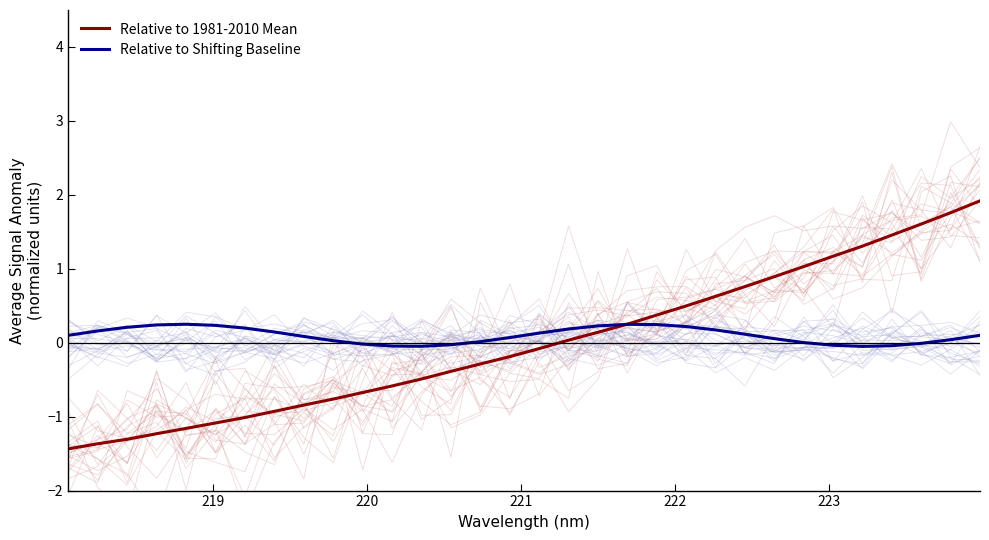

What is the highest value of the Relative to 1981-2010 Mean series?

1.9